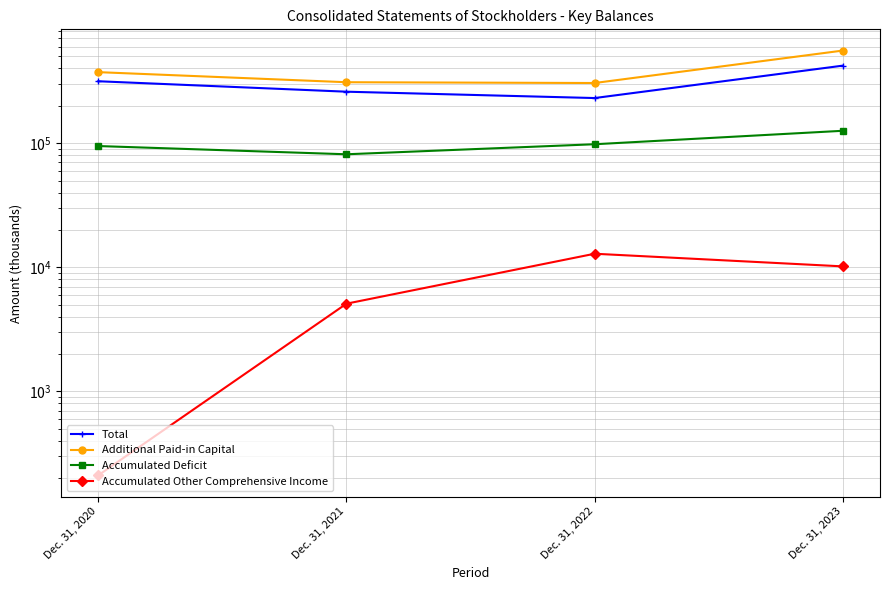

The Total series shows 155454 at Dec. 31, 2021. True or false?

False